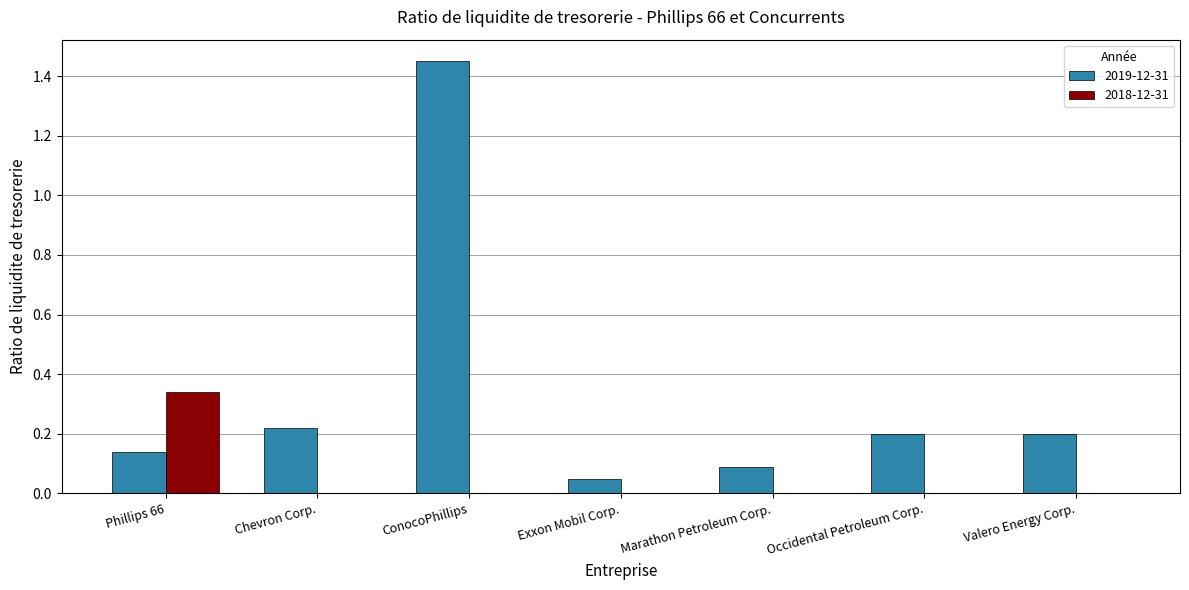

What is the sum of all 2019-12-31 values?

2.4